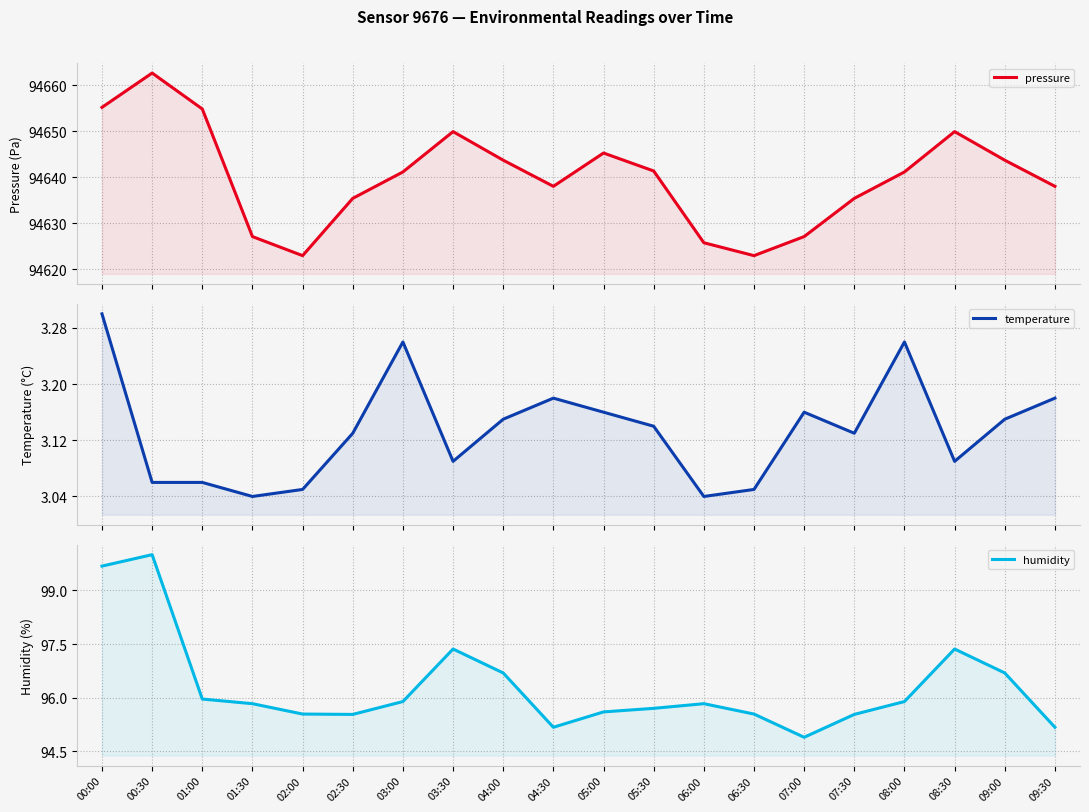

Is it true that temperature equals 2.0 at 01:30?

False